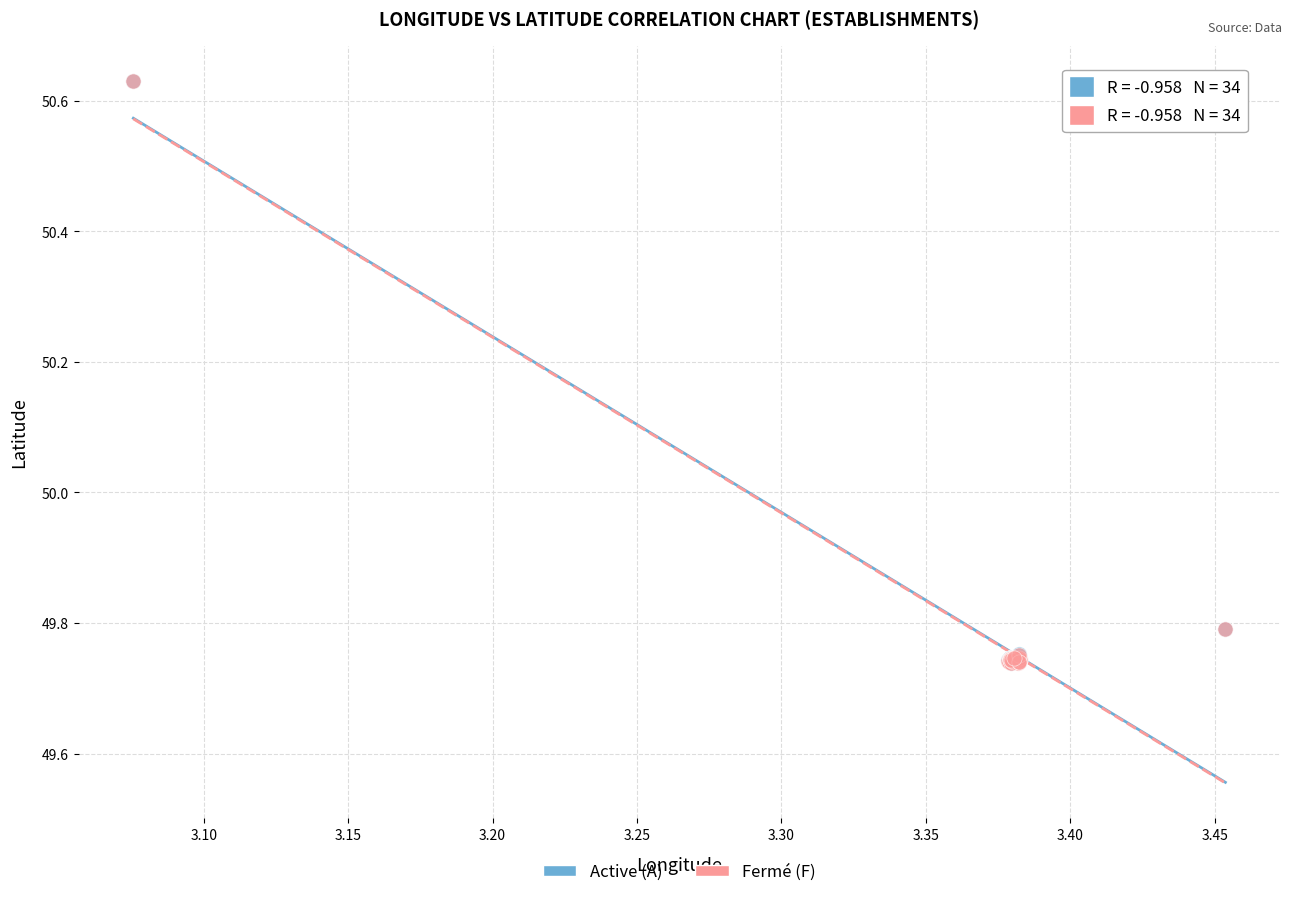

What are all the series names shown in the legend?

Active (A), Fermé (F)